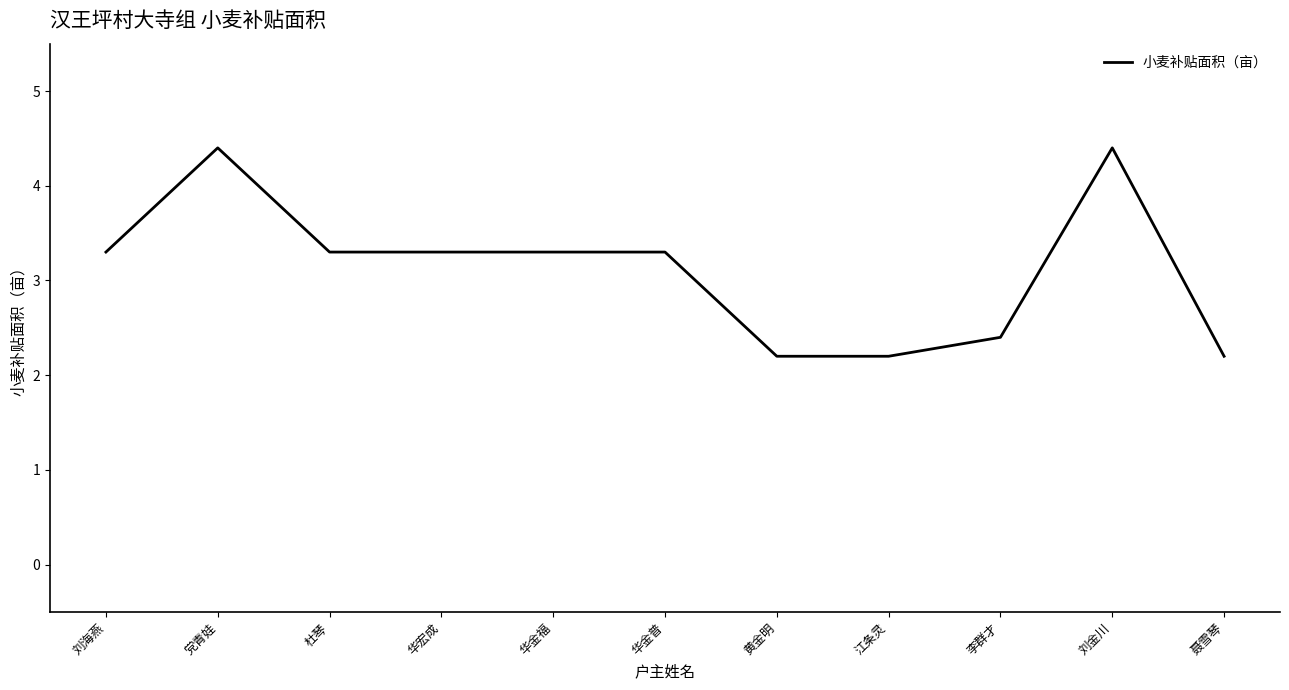

How many distinct data groups are displayed?

1